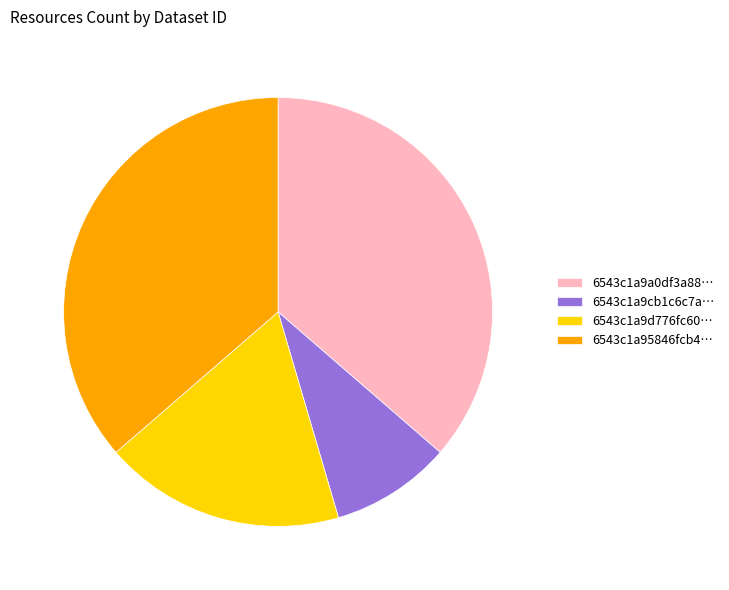

Approximately how many times larger is the value at 6543c1a9a0df3a88… compared to 6543c1a9cb1c6c7a…?

4.0